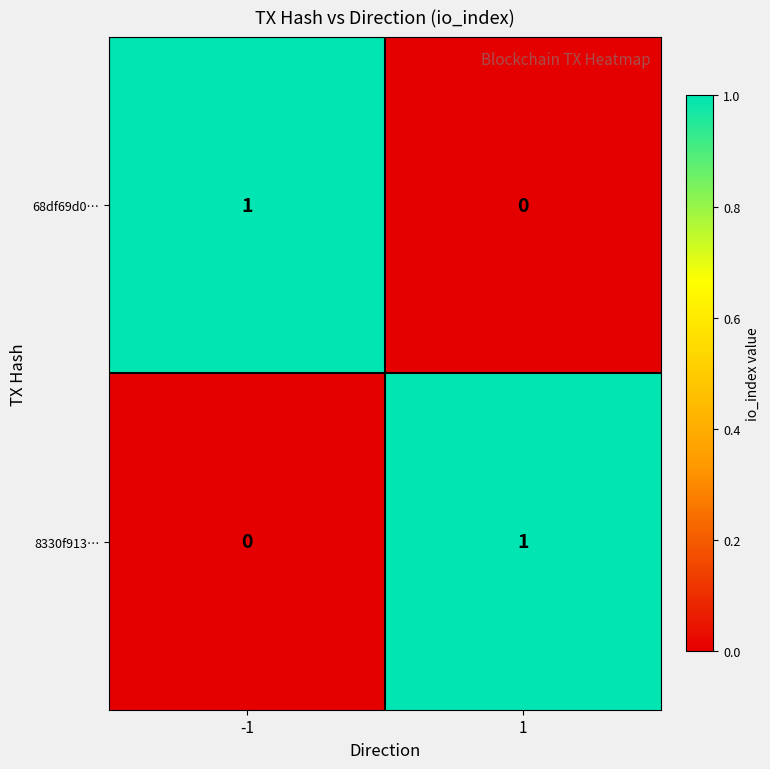

At -1, list the series in order from largest to smallest.

68df69d0…, 8330f913…